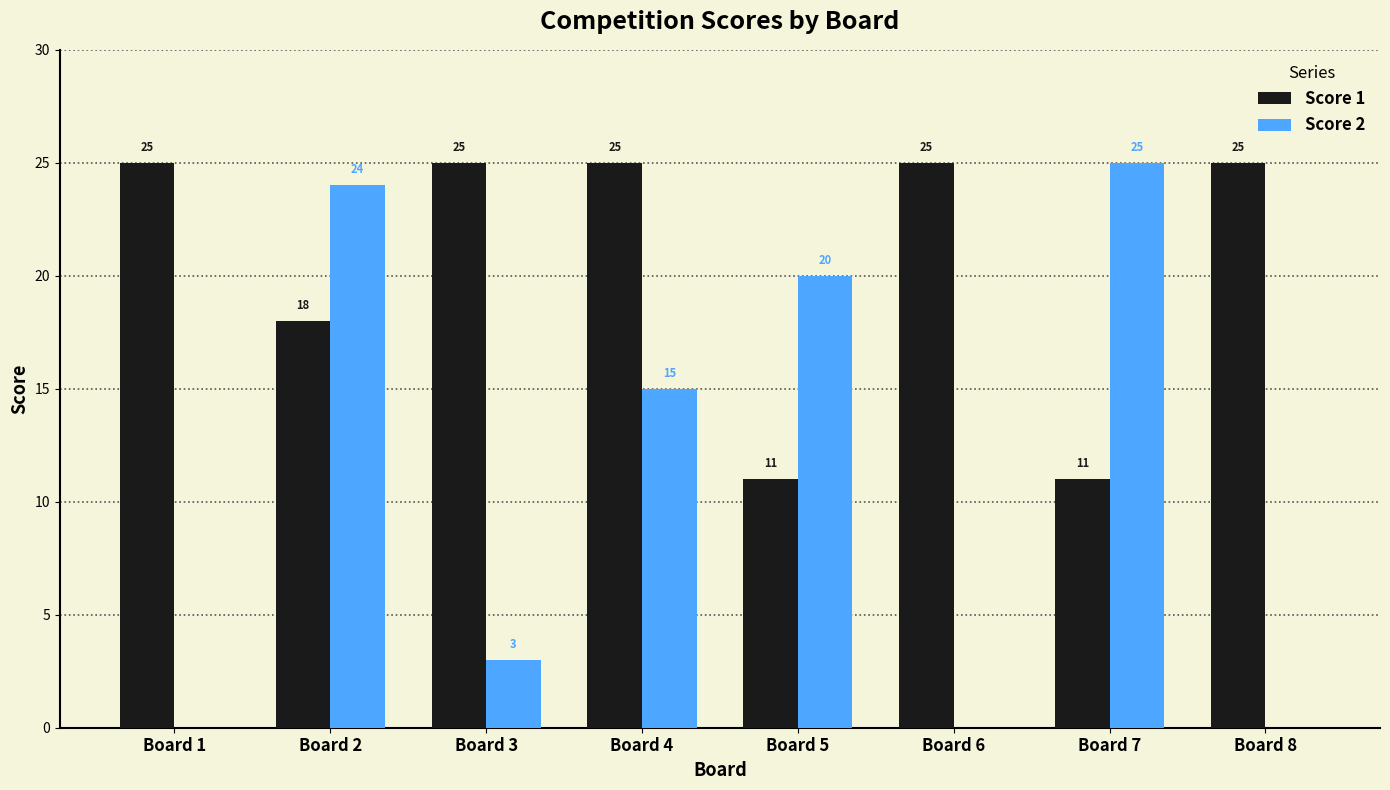

Reading left to right, what are all the values shown in this chart?

Score 1: 25	18	25	25	11	25	11	25
Score 2: 0	24	3	15	20	0	25	0